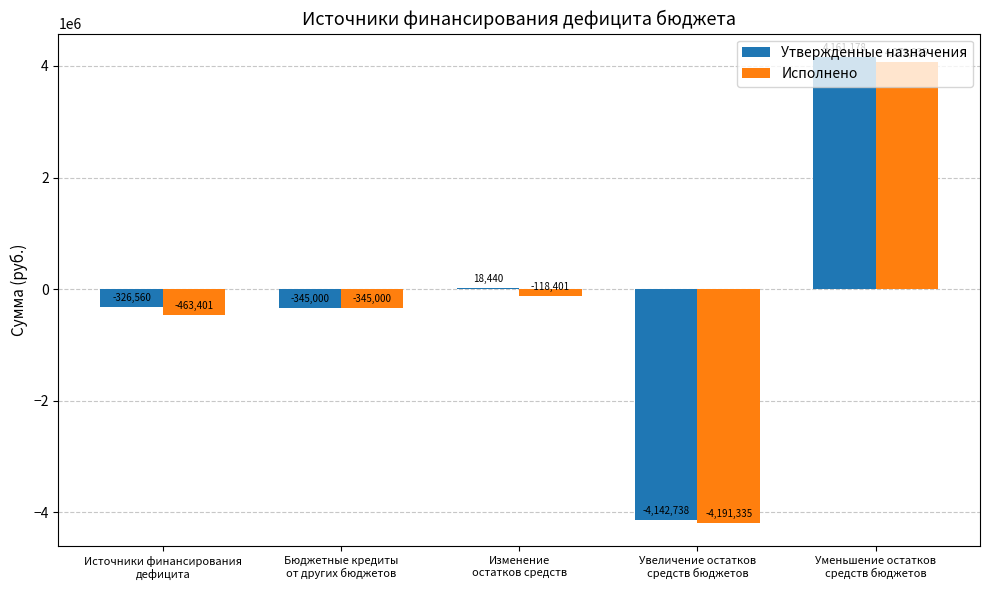

How many values in the Исполнено series exceed -345000?

2